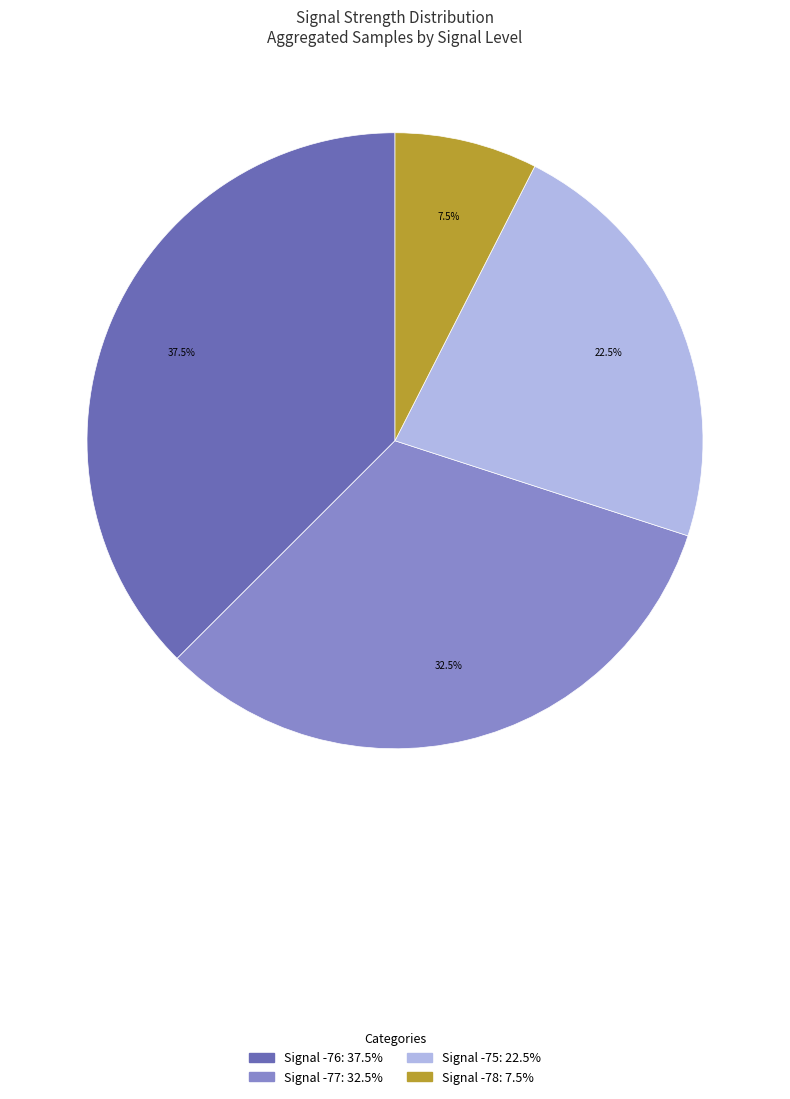

Is there a majority slice in this chart?

No